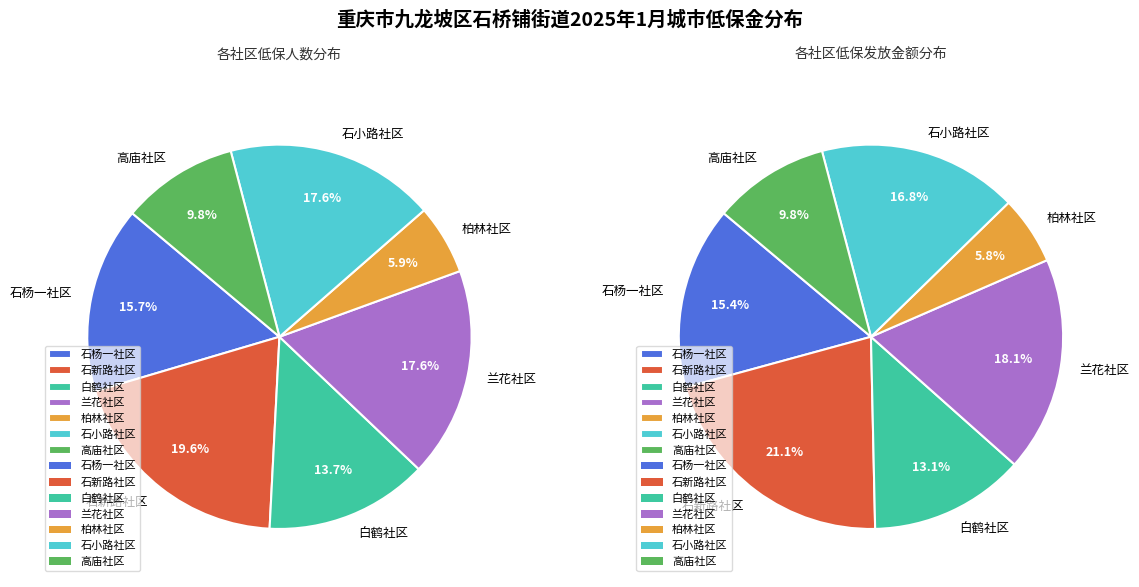

Count the number of slices in the pie.

7